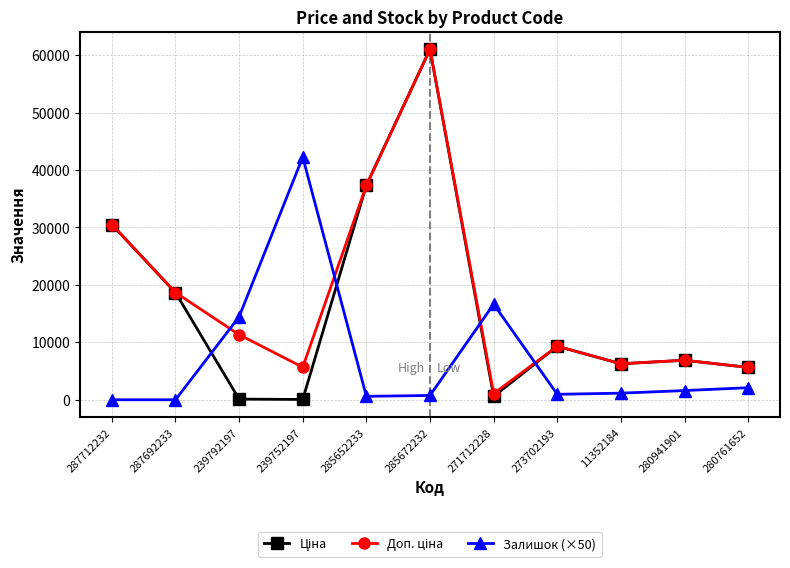

What is the total value across all series at 11352184?

13683.4